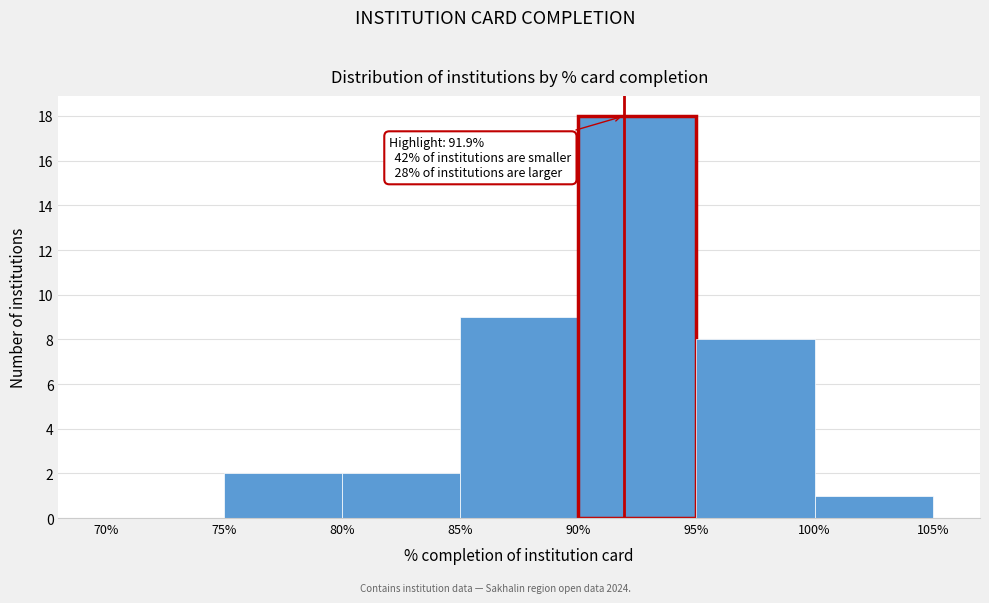

Which range on the x-axis has the tallest bar?

90% to 95%